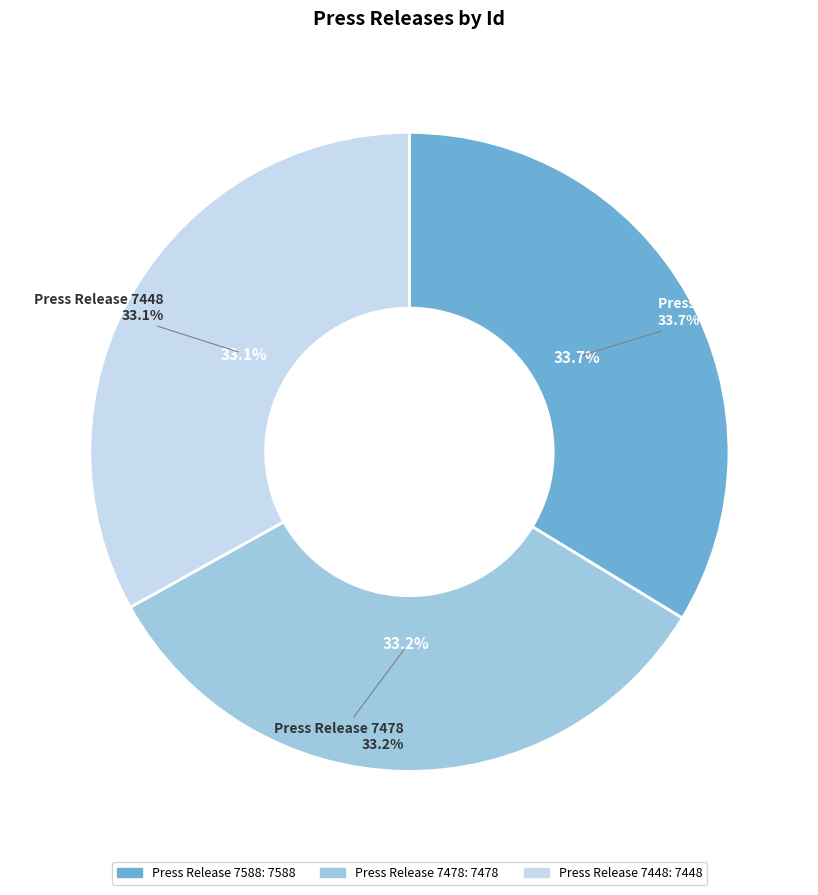

How many slices are in this pie chart?

3